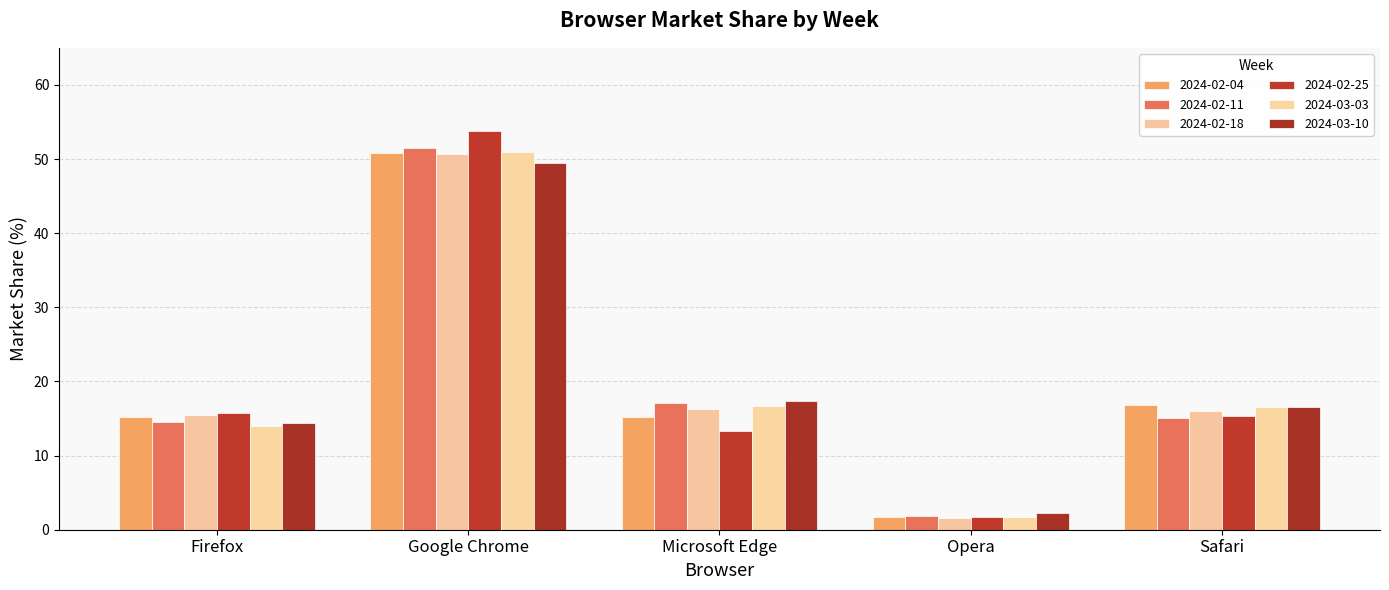

Count the number of data series in this chart.

6